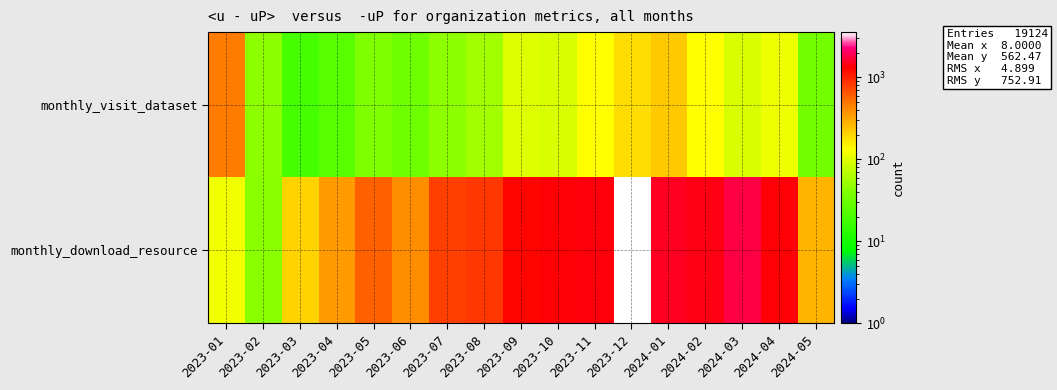

Which has a higher value, 2023-05 or 2024-02?

2024-02